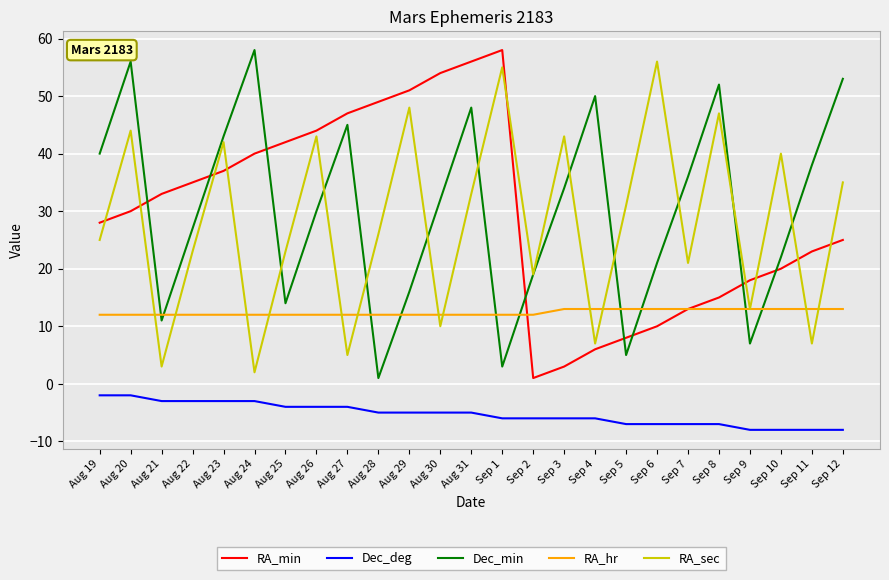

Is it true that RA_min equals 15 at Sep 8?

True